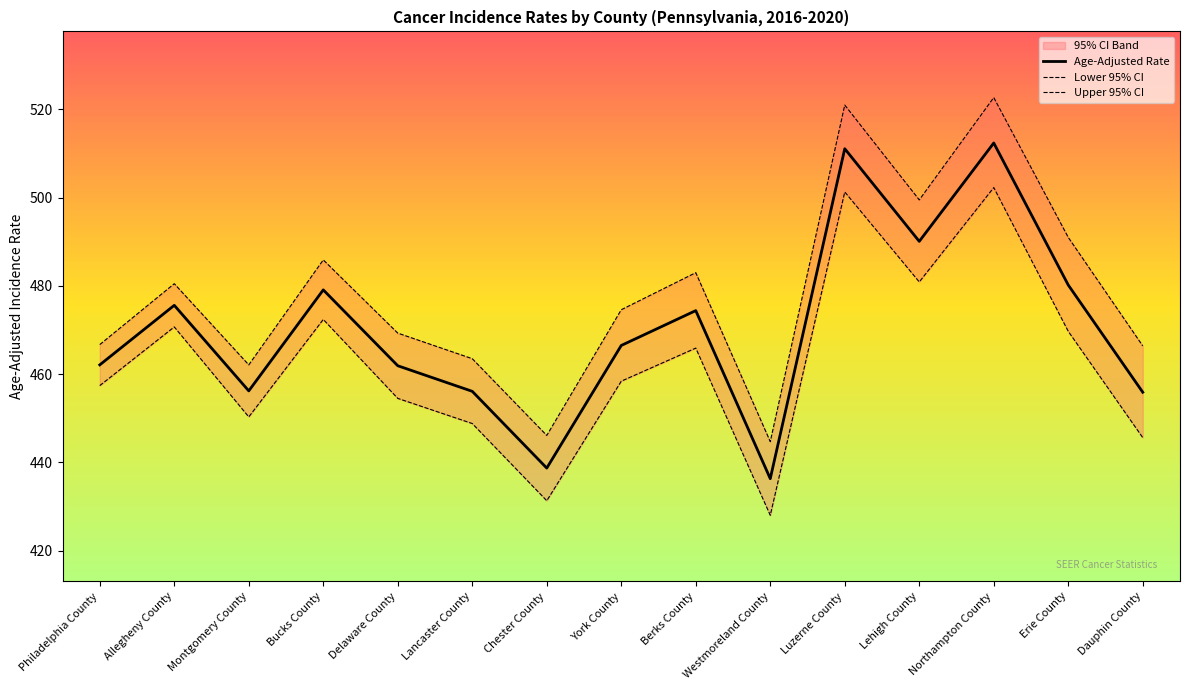

Where does the Age-Adjusted Rate series first go above 466?

Allegheny County